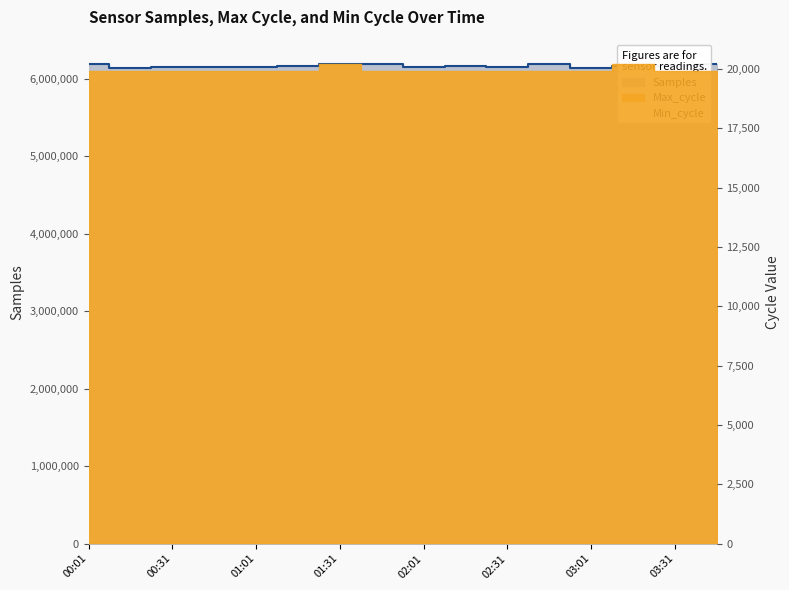

What is the average value of the Max_cycle series?

19960